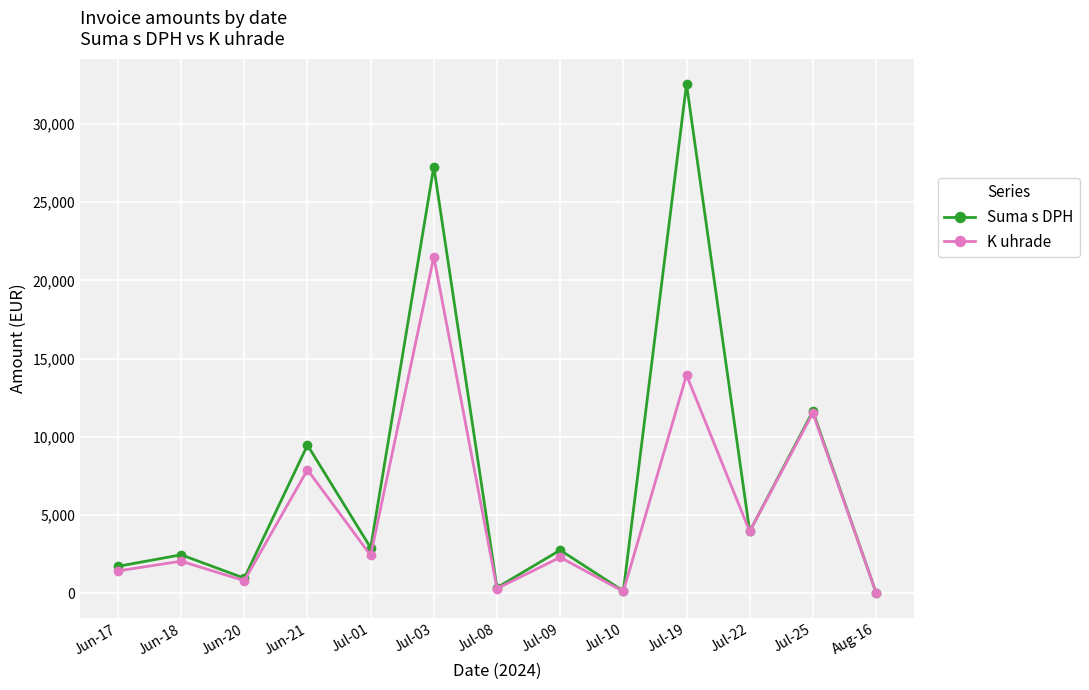

Where does the K uhrade series first go above 2297?

Jun-21